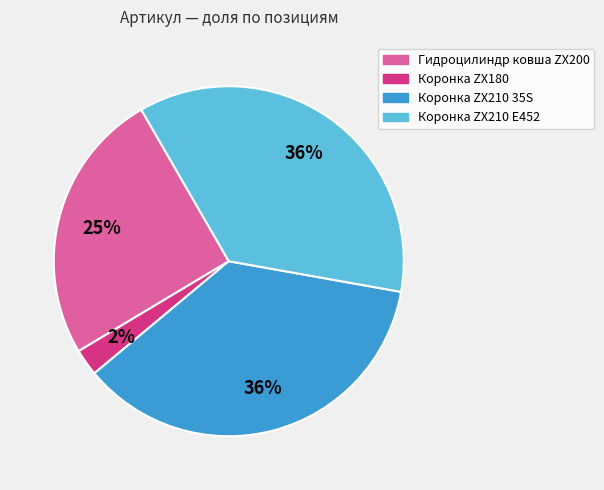

The Гидроцилиндр ковша ZX200 slice represents 33% of the pie. True or false?

False